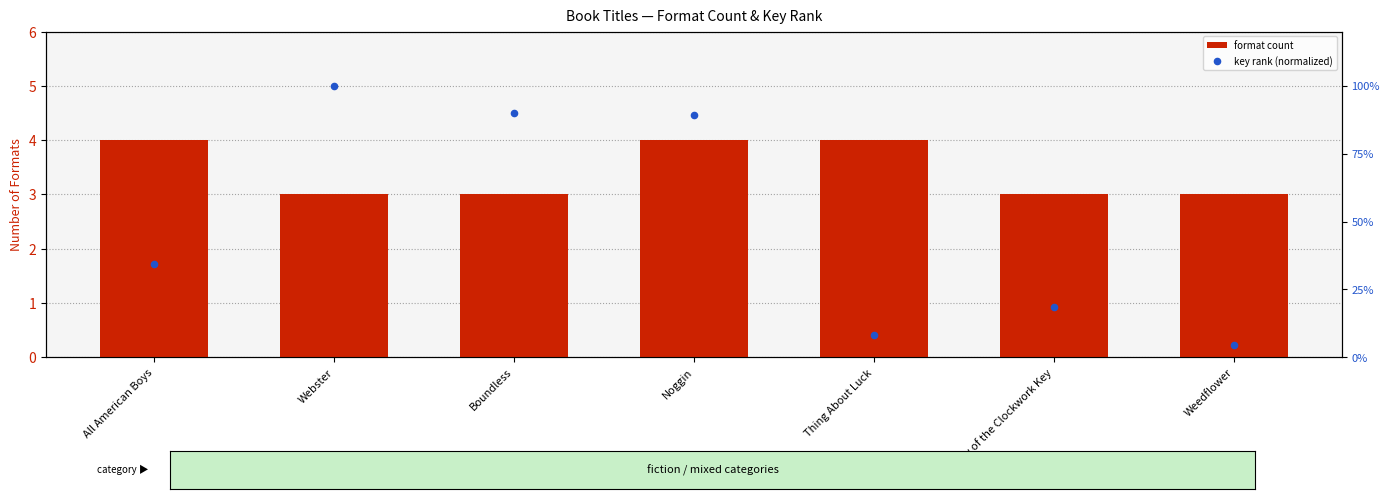

Which series reaches the minimum Y coordinate?

format count